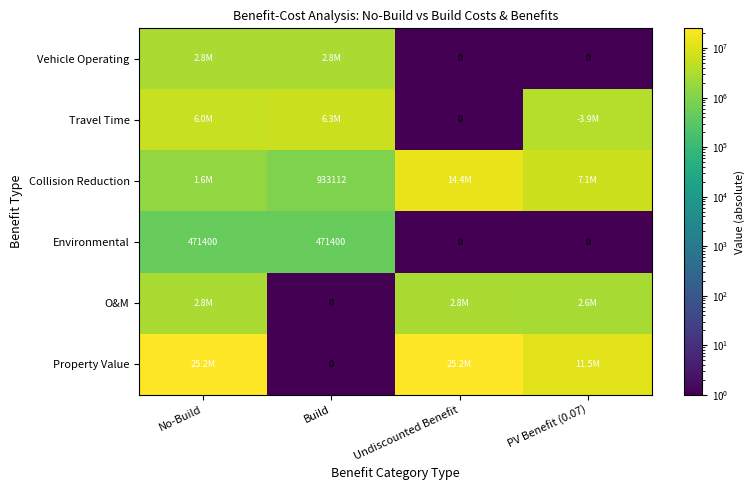

Which label corresponds to the largest value in the chart?

No-Build